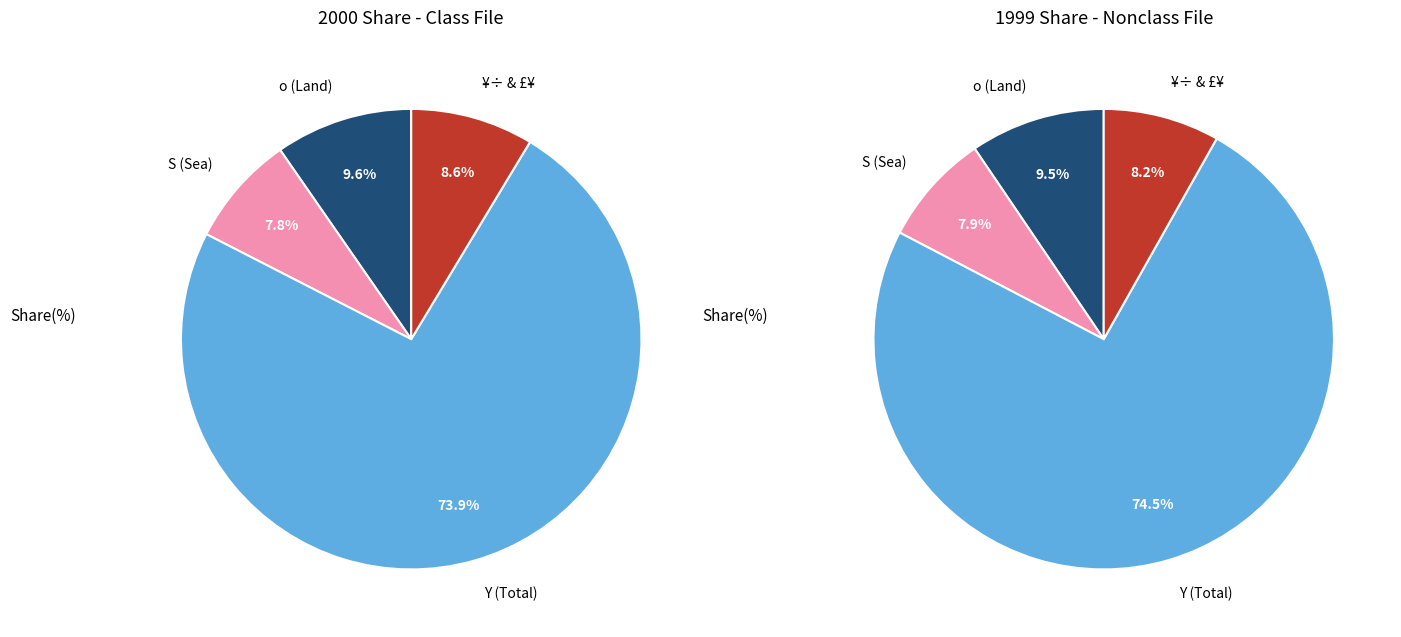

Is the sum of 2 and values_1999 greater than half?

No